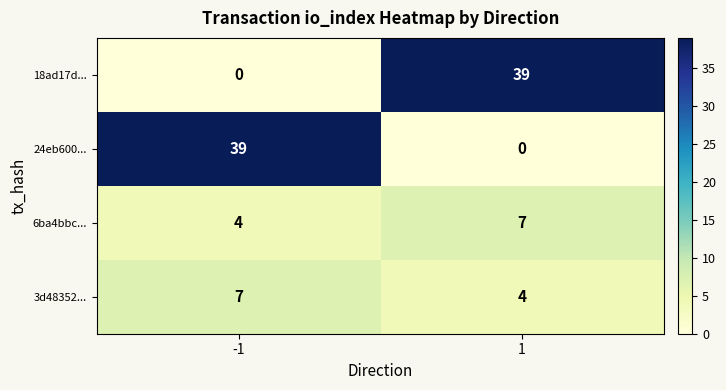

What is the total value across all series at -1?

50